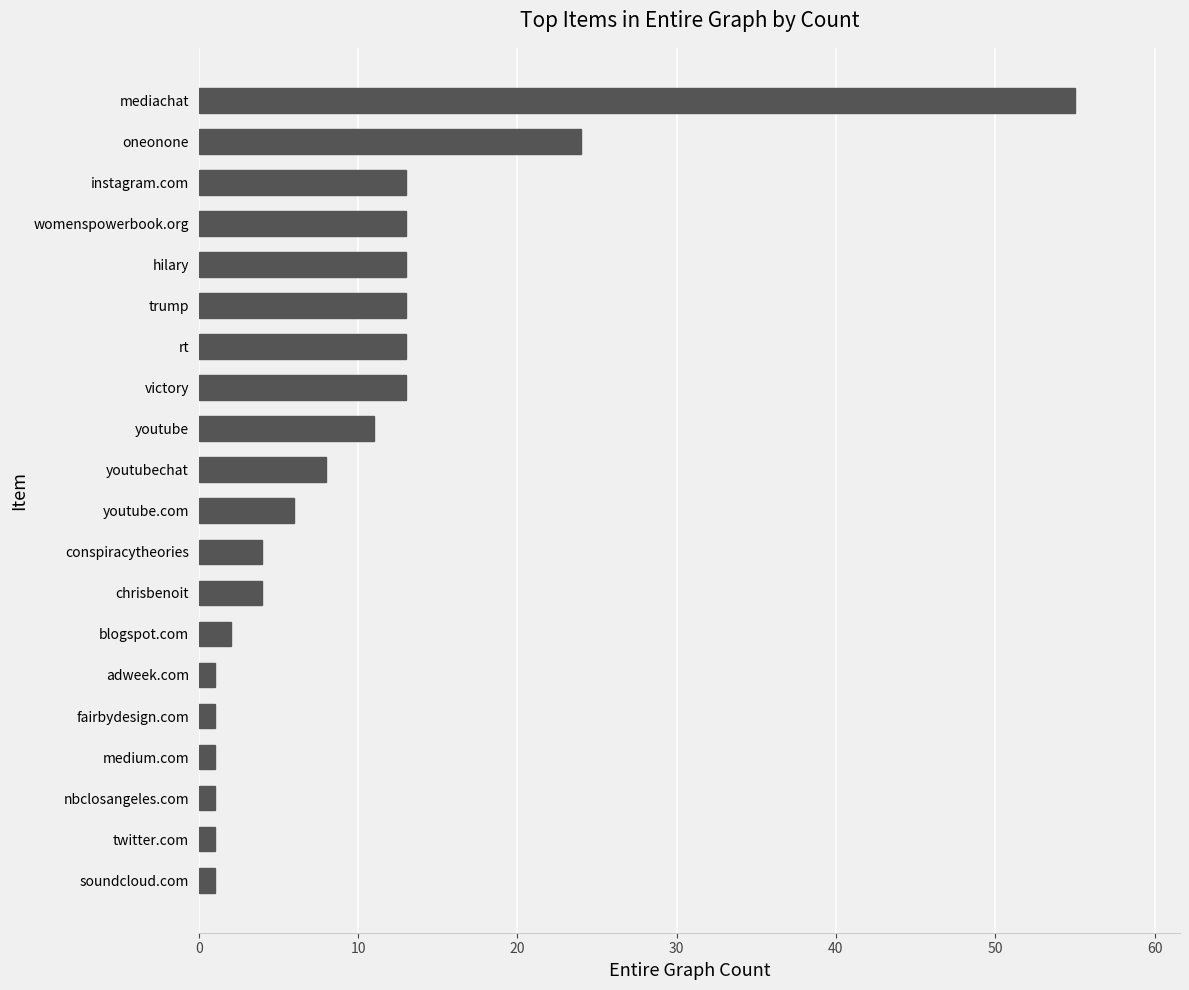

True or false: the data shows 2 at blogspot.com.

True